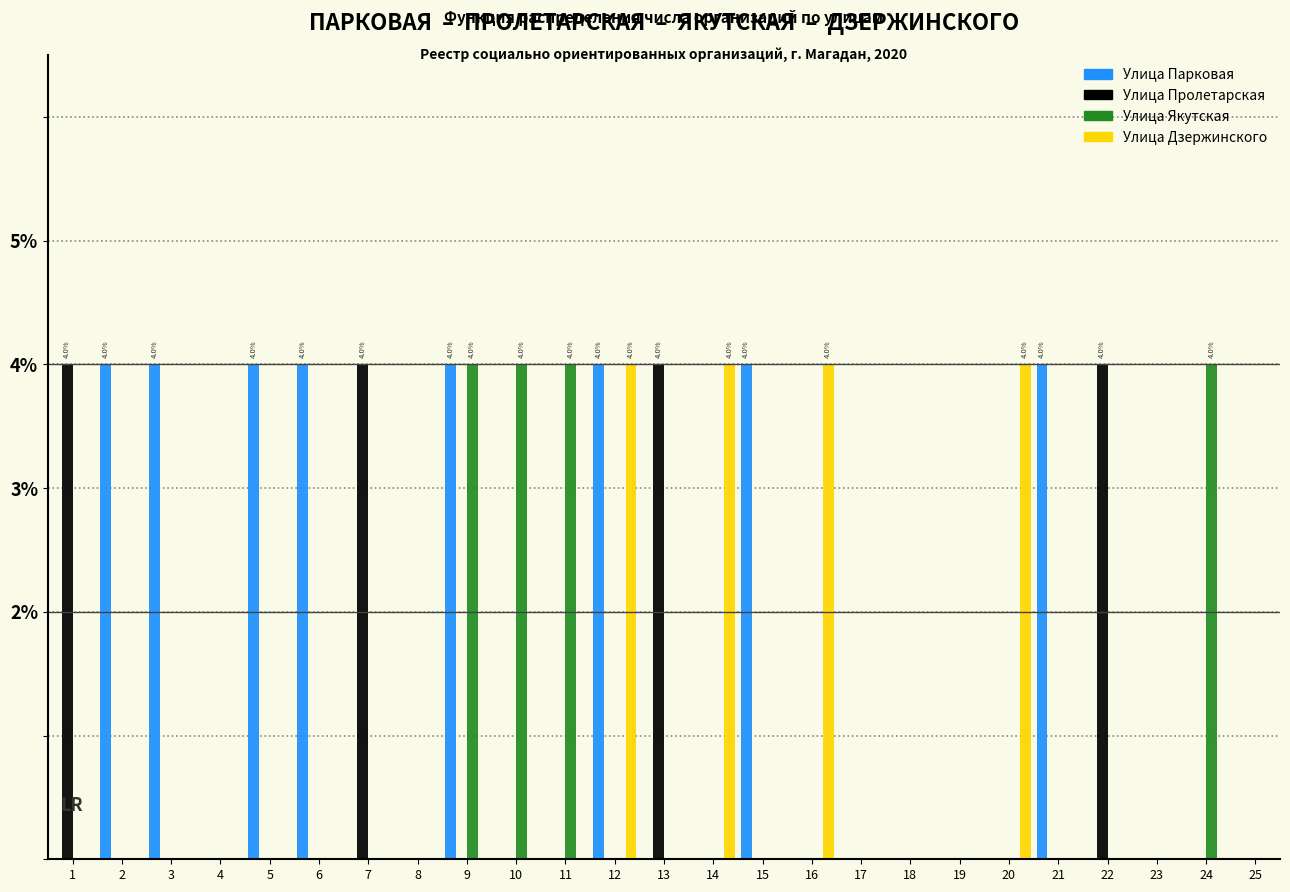

Between 4 and 20, which series saw the biggest shift?

Улица Дзержинского